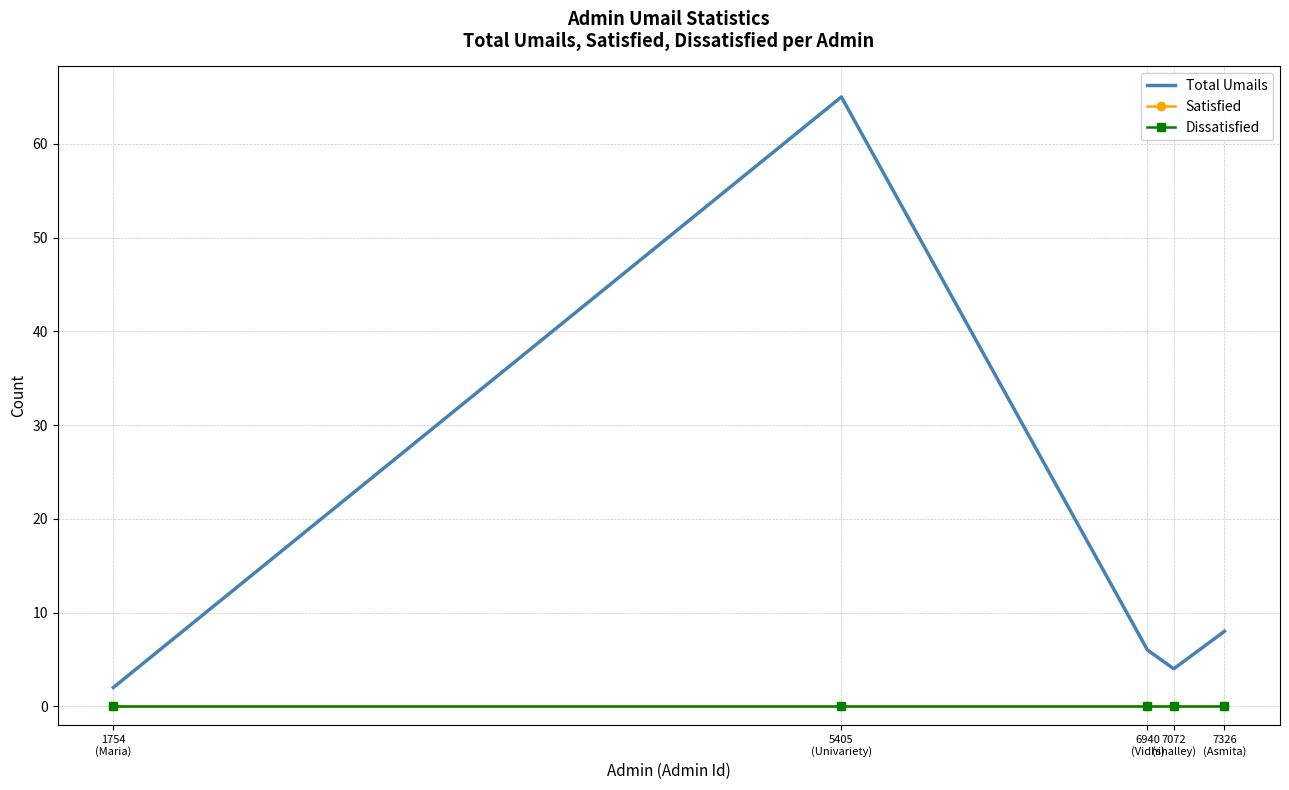

Is the value of Dissatisfied at 1754
(Maria) greater than the value of Satisfied at 7326
(Asmita)?

No